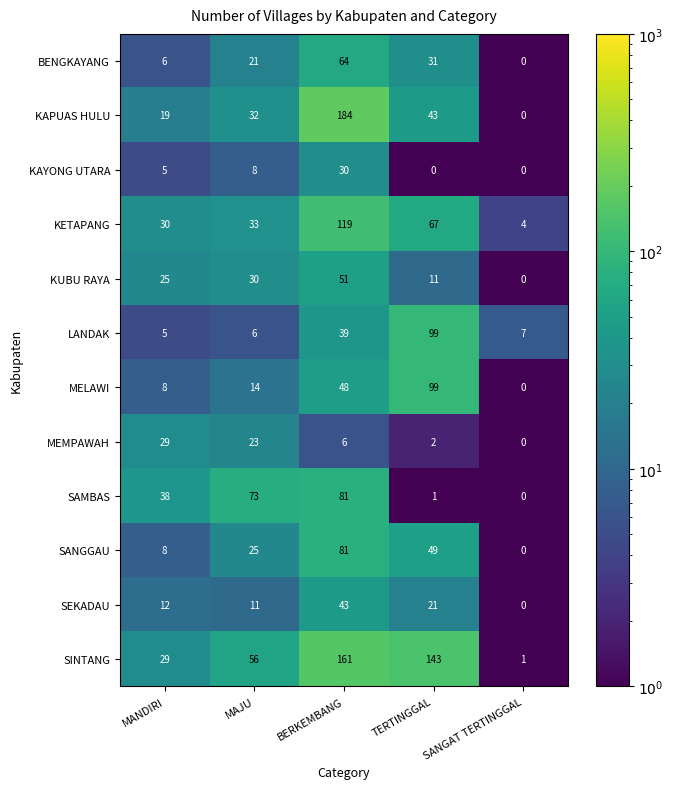

At which label is BENGKAYANG closest to 32?

TERTINGGAL